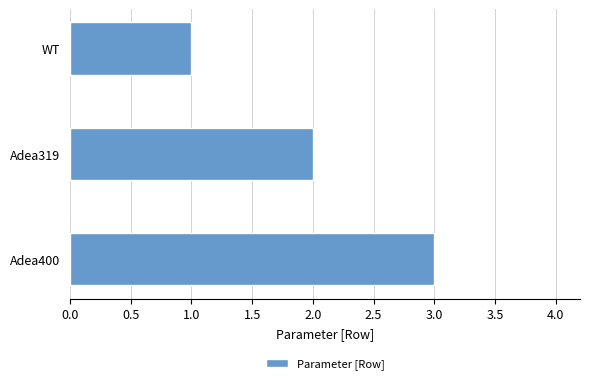

How many data points does each series have?

3